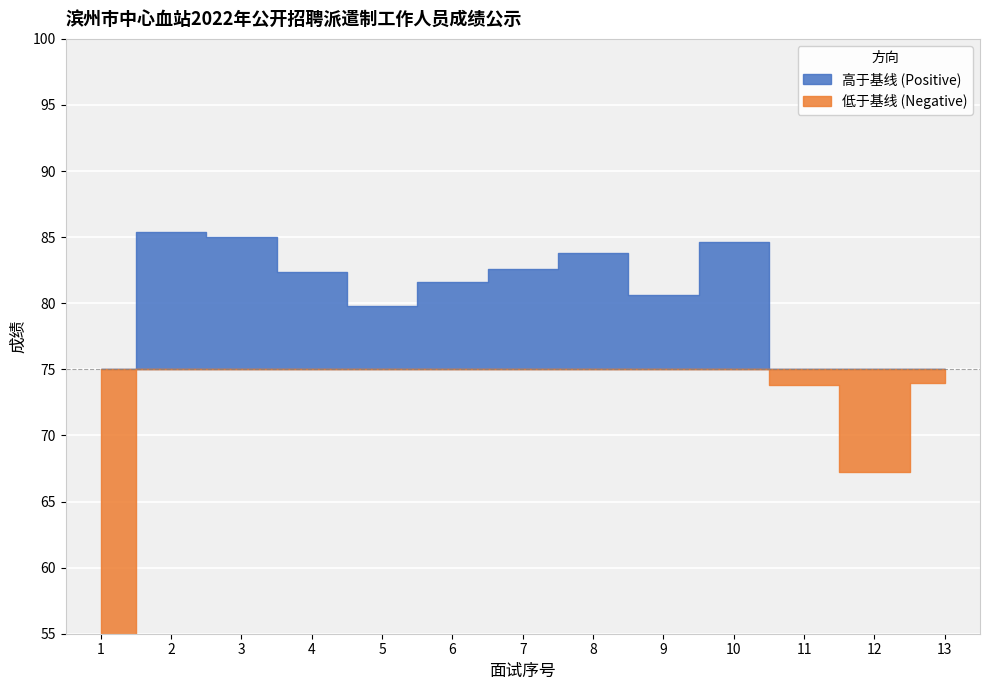

The value at 12 is 67.2. True or false?

True